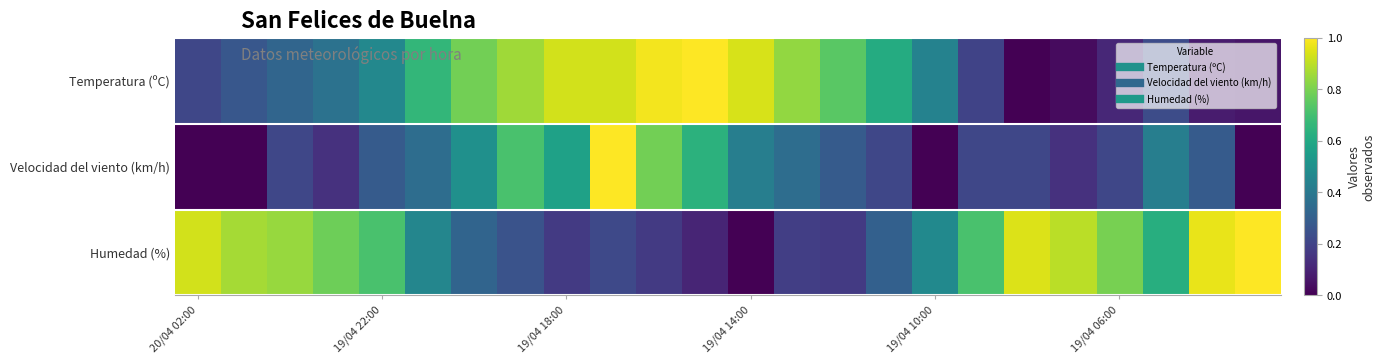

At how many categories does at least one series exceed 0?

24